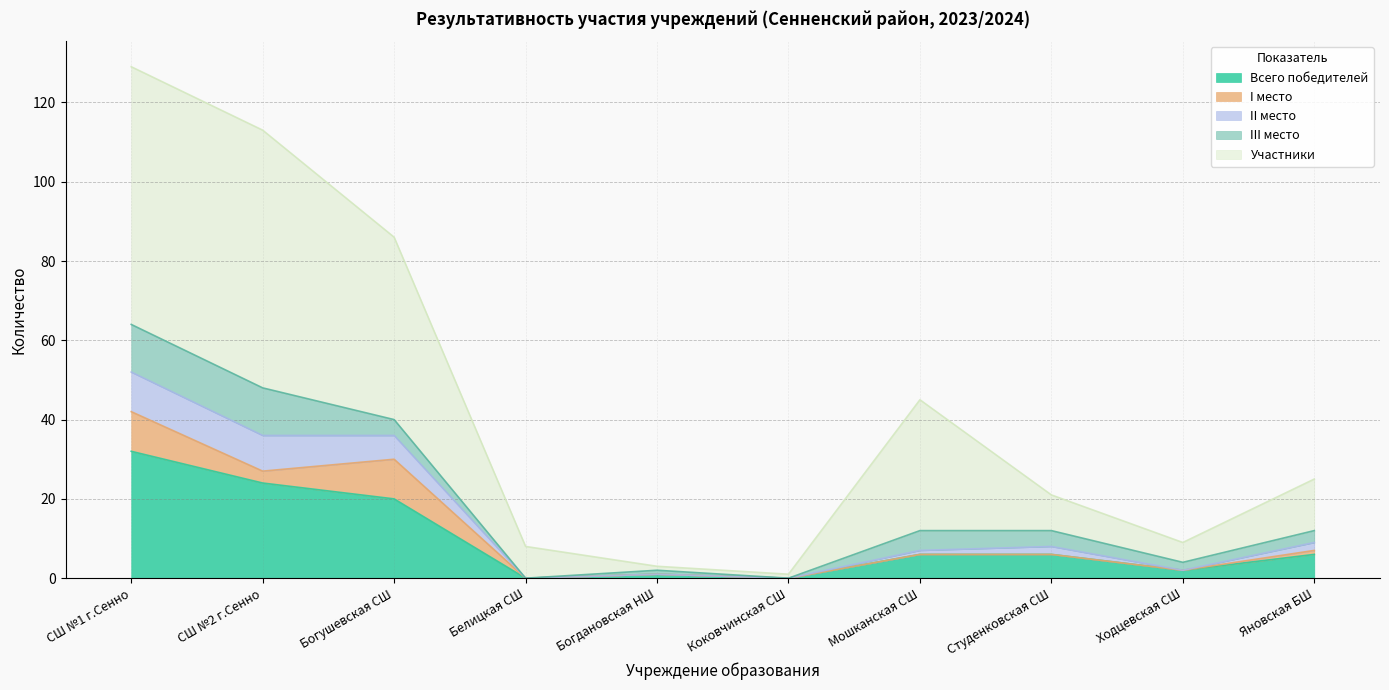

What is the highest value of the Всего победителей series?

32